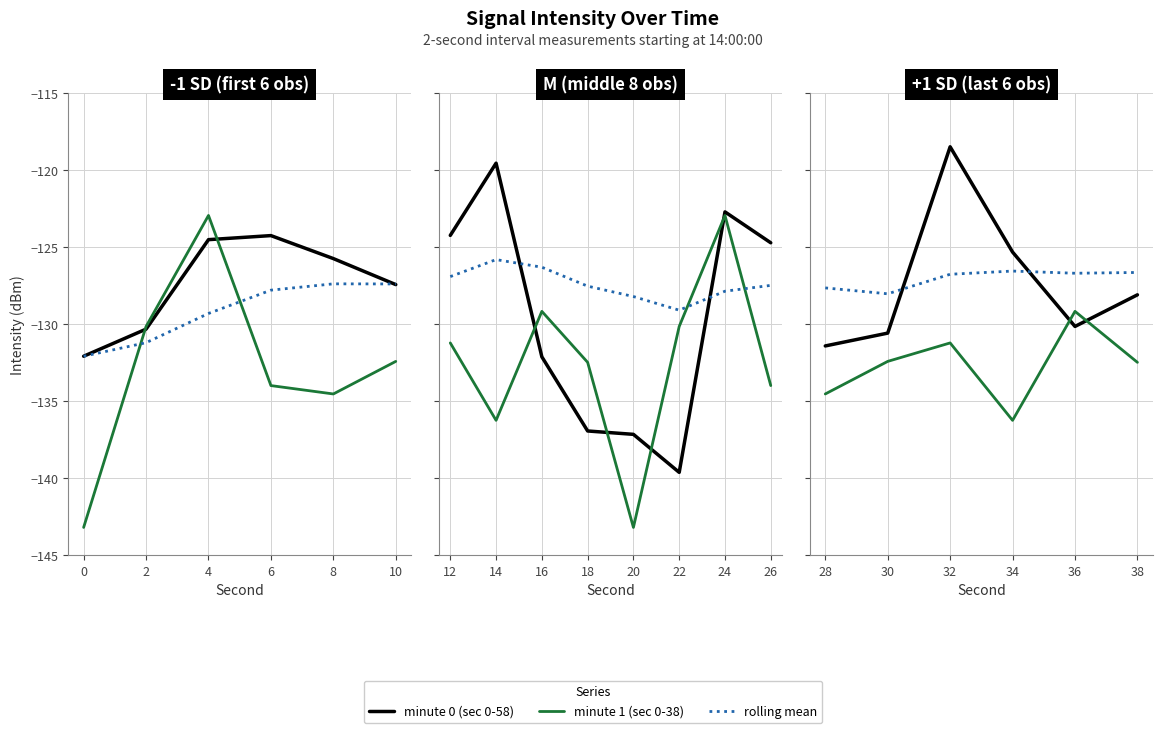

Between 4 and 8, which series saw the biggest shift?

minute 1 (sec 0-38)